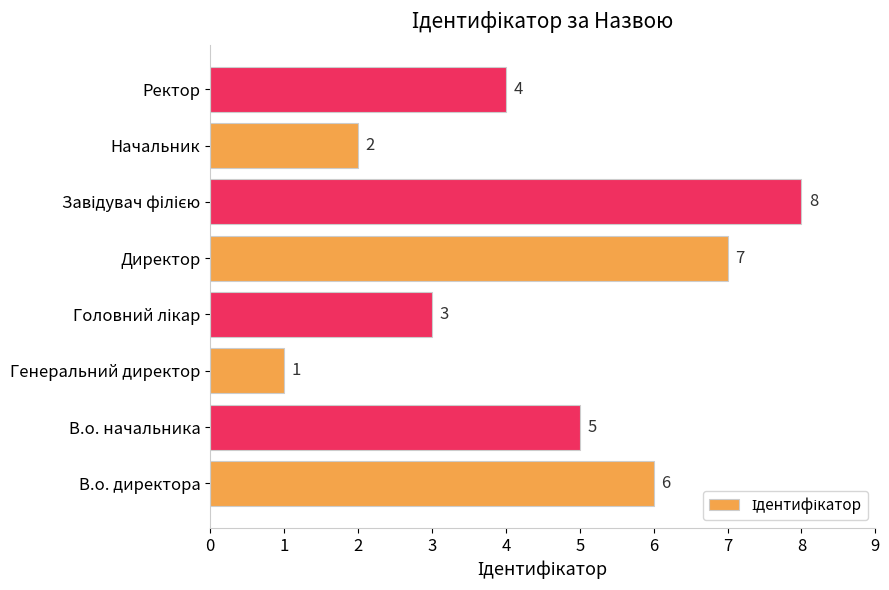

What is the difference between the second highest and second lowest values?

5